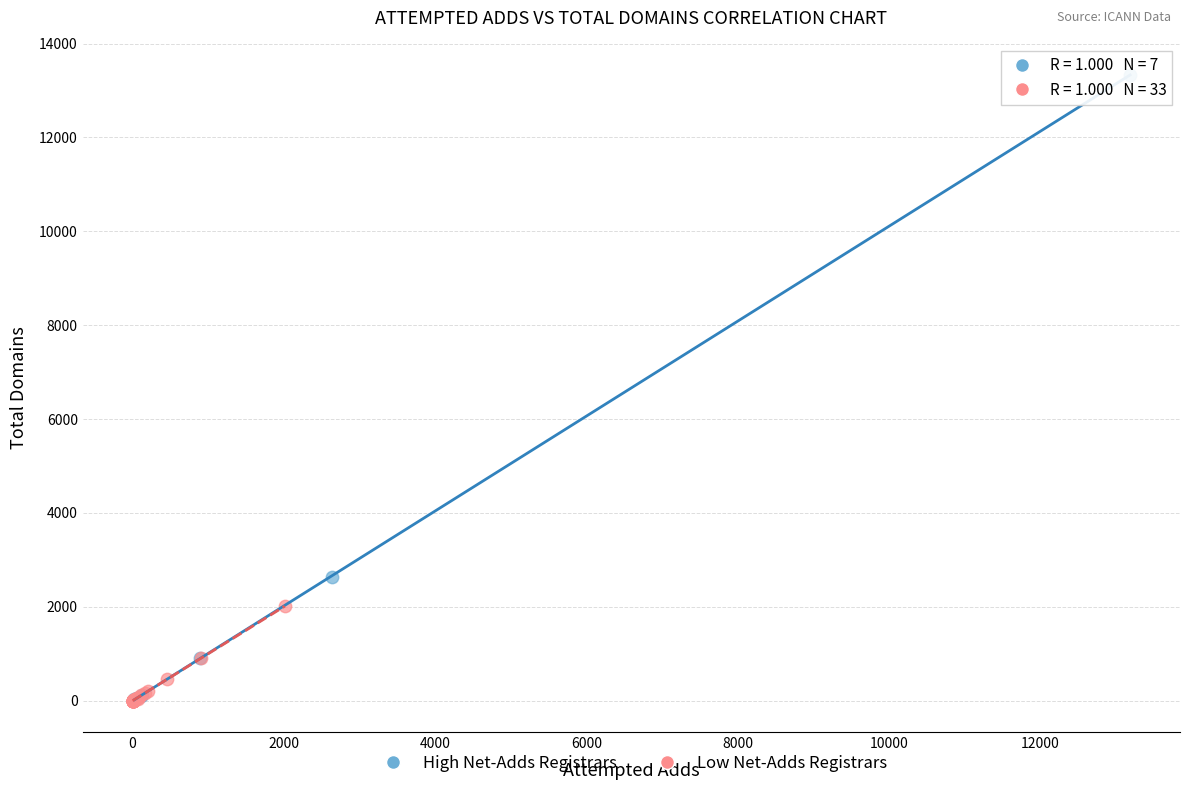

Which series contains the highest Y value?

High Net-Adds Registrars